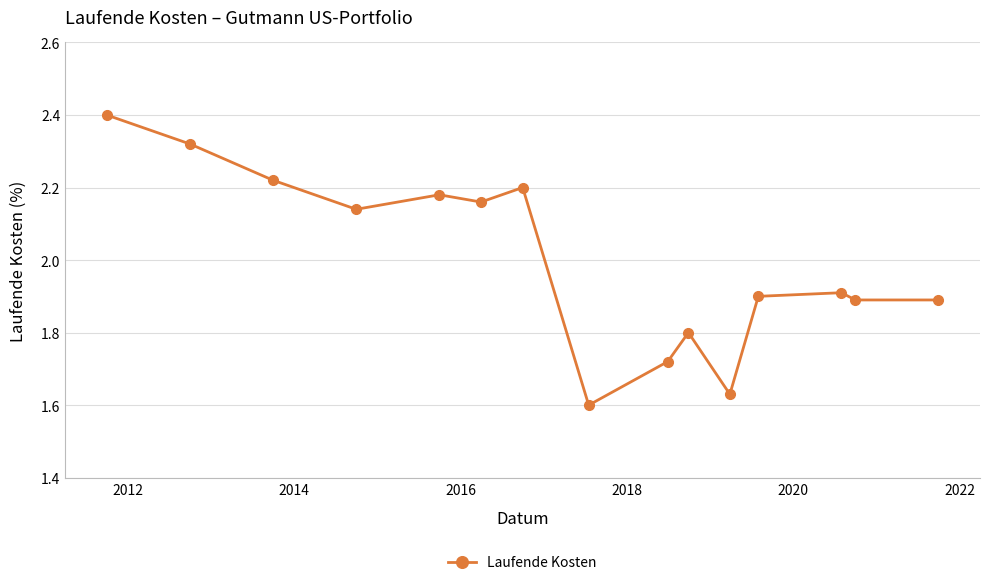

How many interior local peaks (higher than both neighbors) does the data have?

4